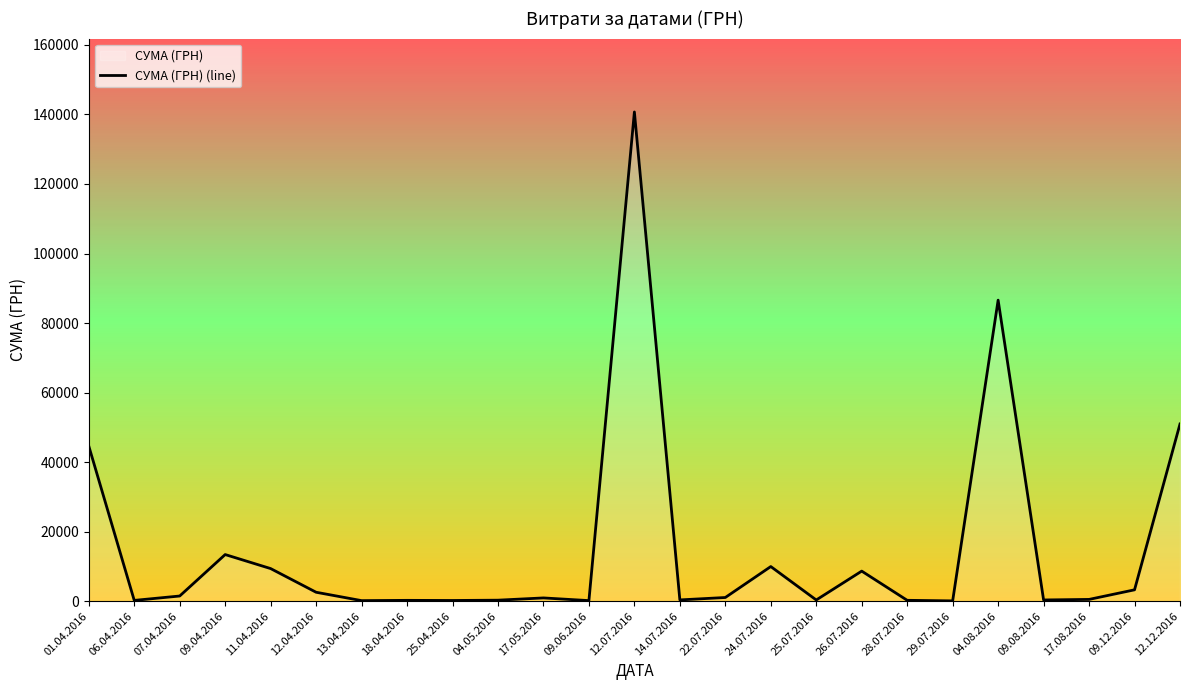

Which label corresponds to the smallest value in the chart?

29.07.2016